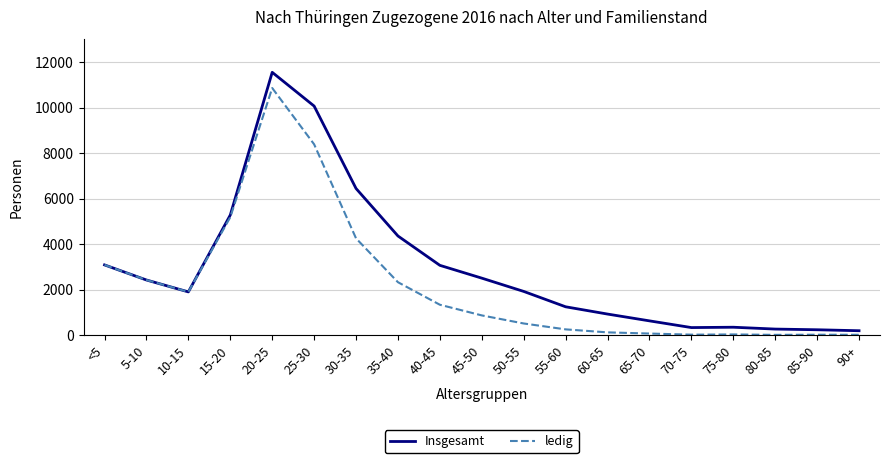

What is the approximate value of Insgesamt at <5?

3086